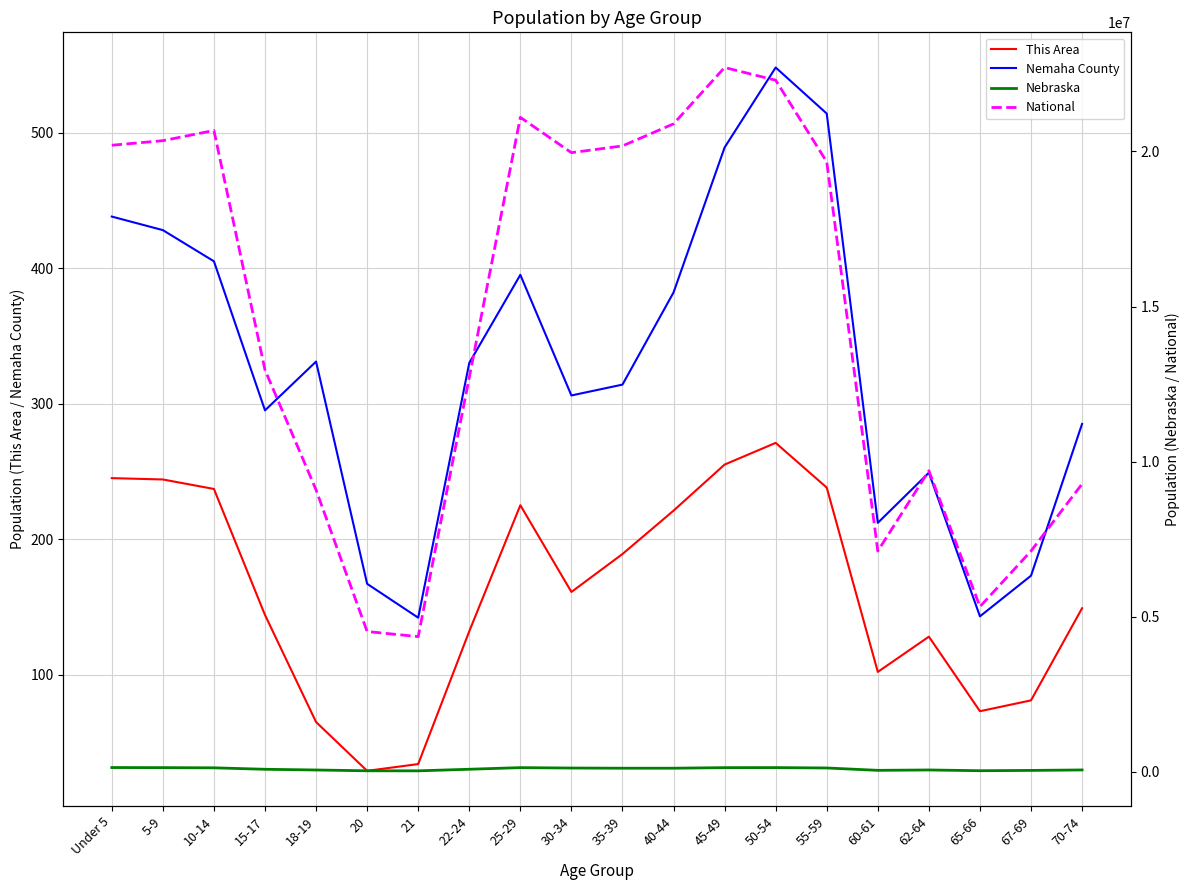

The This Area series shows 244 at 5-9. True or false?

True